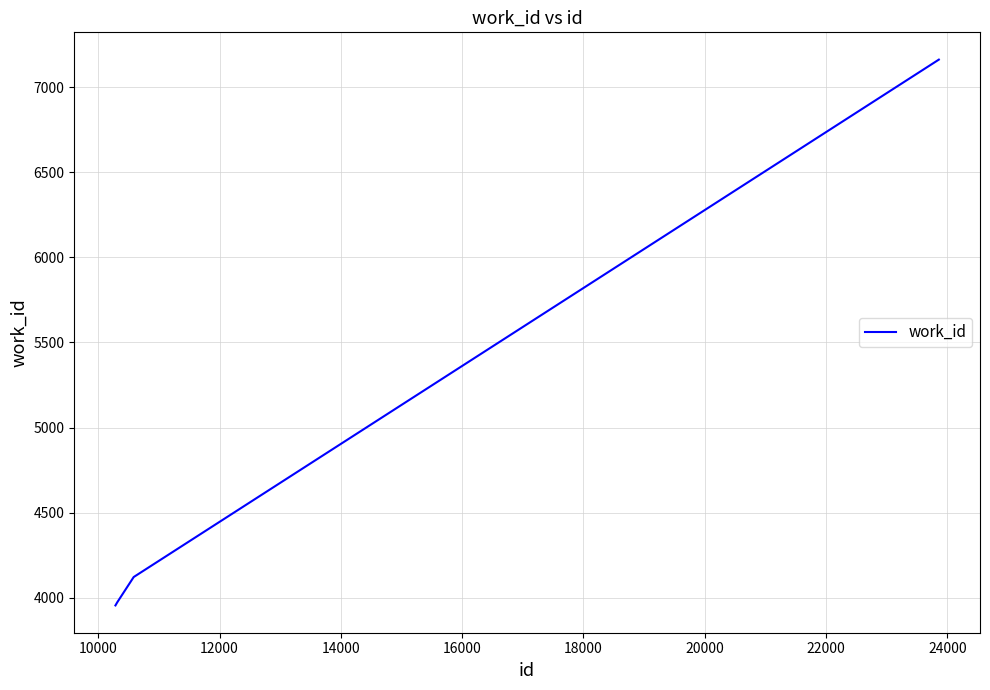

Reading left to right, what are all the values shown in this chart?

3954	3972	4121	7163